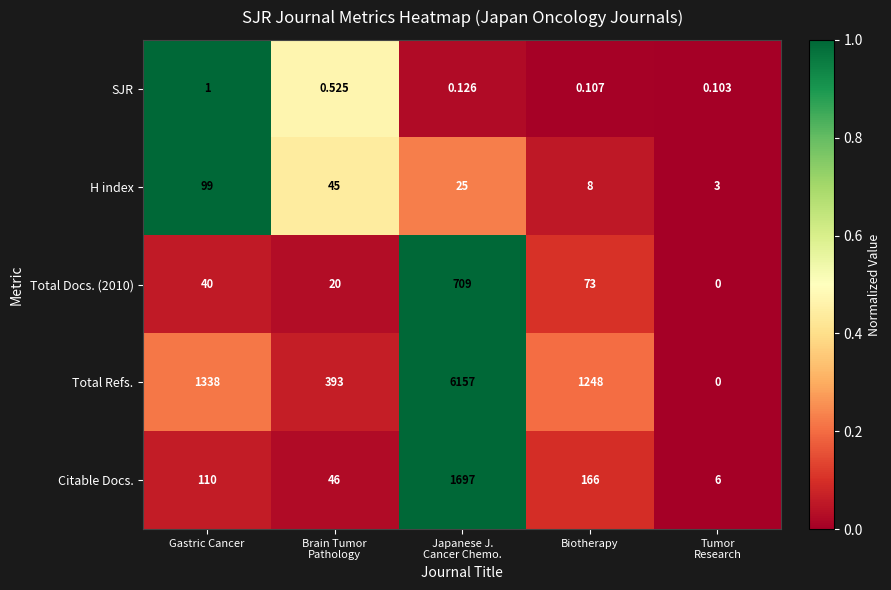

Which series has the largest total across all categories?

Total Refs.